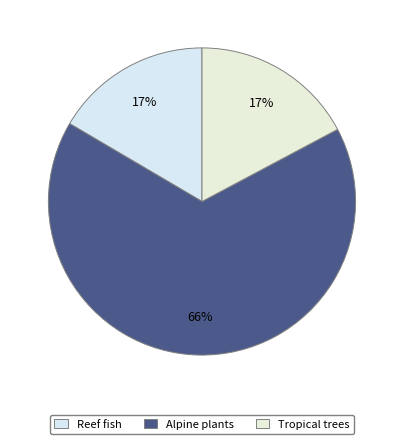

Between Reef fish and Tropical trees, which is larger?

Tropical trees